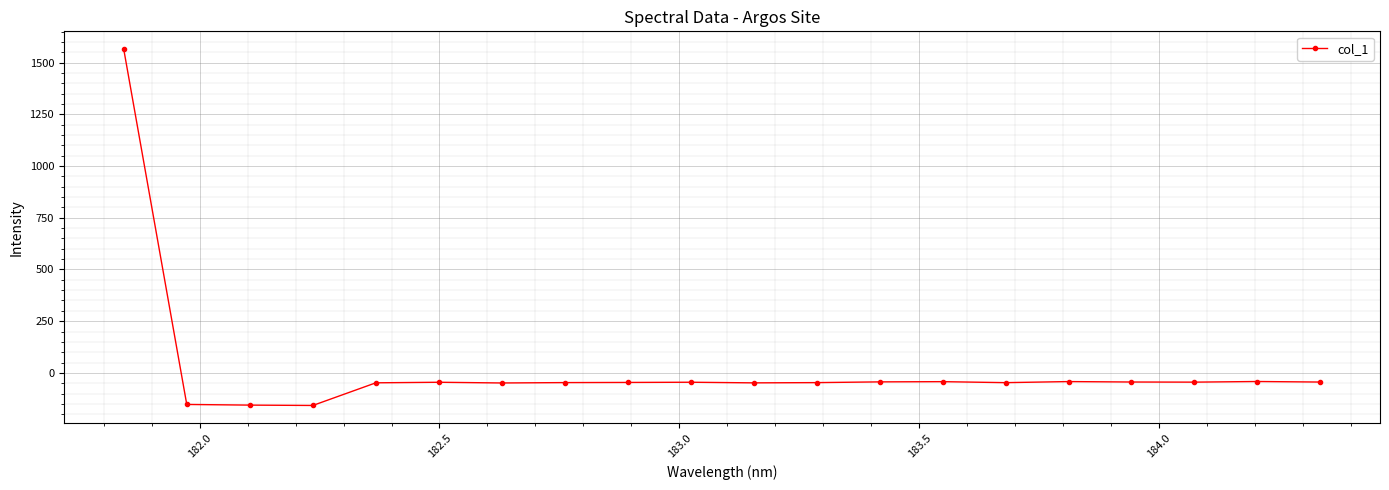

How many lines are shown in the chart?

1